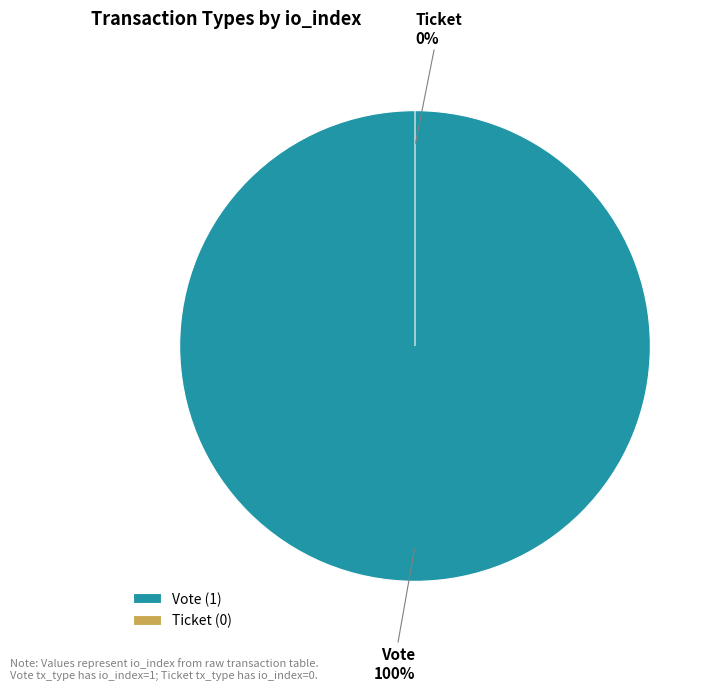

Between Ticket and Vote, which is larger?

Vote